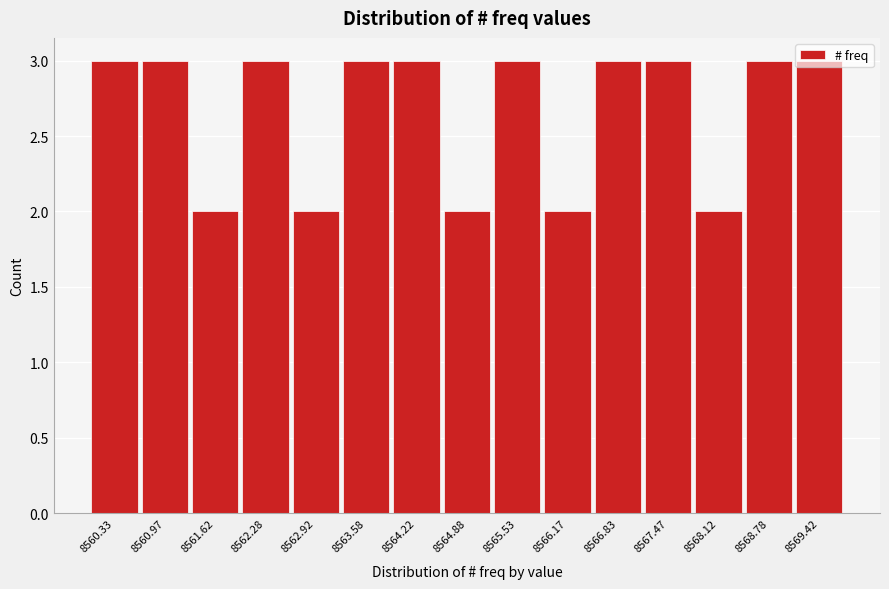

Reading left to right, transcribe this chart: for each bar, give the range it covers on the x-axis and its height. Neither the bar edges nor the heights are printed on the chart, so give them approximately, as read against the axes.

8560.00 to 8560.65: 3
8560.65 to 8561.30: 3
8561.30 to 8561.95: 2
8561.95 to 8562.60: 3
8562.60 to 8563.25: 2
8563.25 to 8563.90: 3
8563.90 to 8564.55: 3
8564.55 to 8565.20: 2
8565.20 to 8565.85: 3
8565.85 to 8566.50: 2
8566.50 to 8567.15: 3
8567.15 to 8567.80: 3
8567.80 to 8568.45: 2
8568.45 to 8569.10: 3
8569.10 to 8569.75: 3